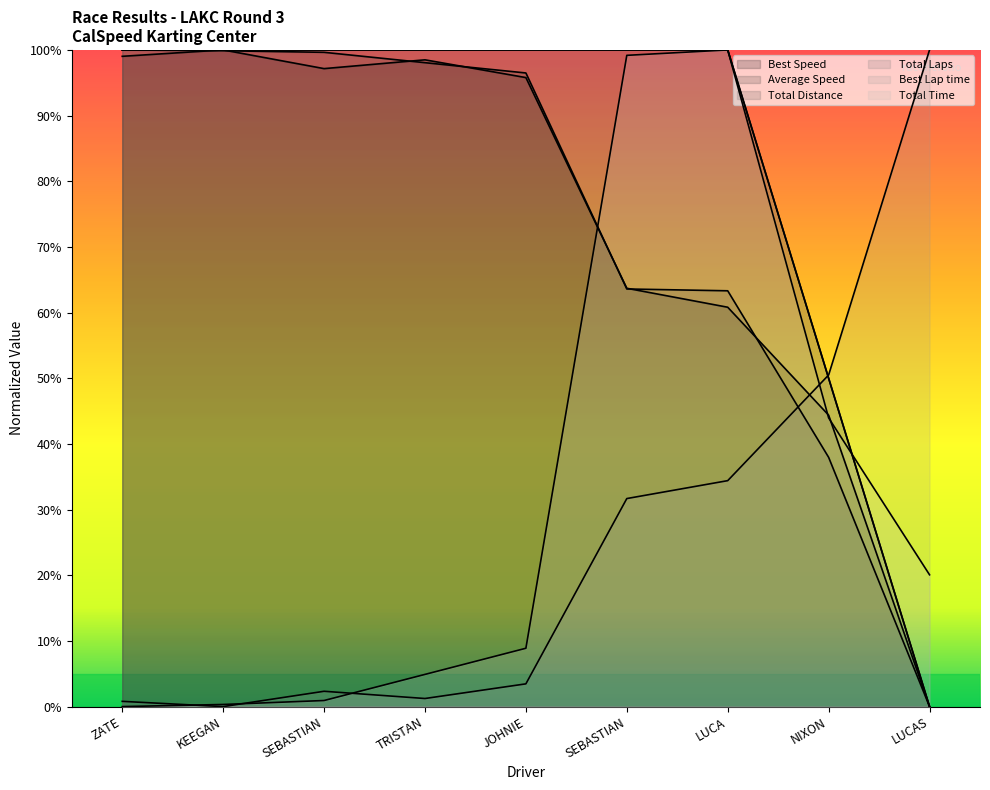

How many lines are shown in the chart?

6